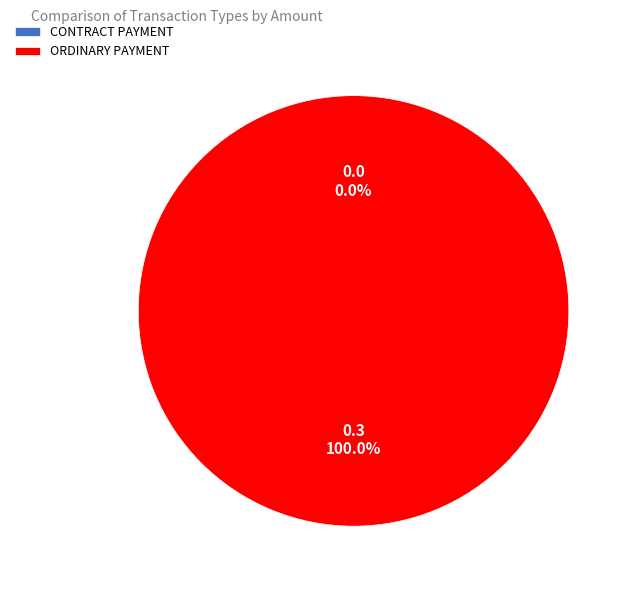

Rank the categories by value from highest to lowest.

Ordinary Payment, Contract Payment